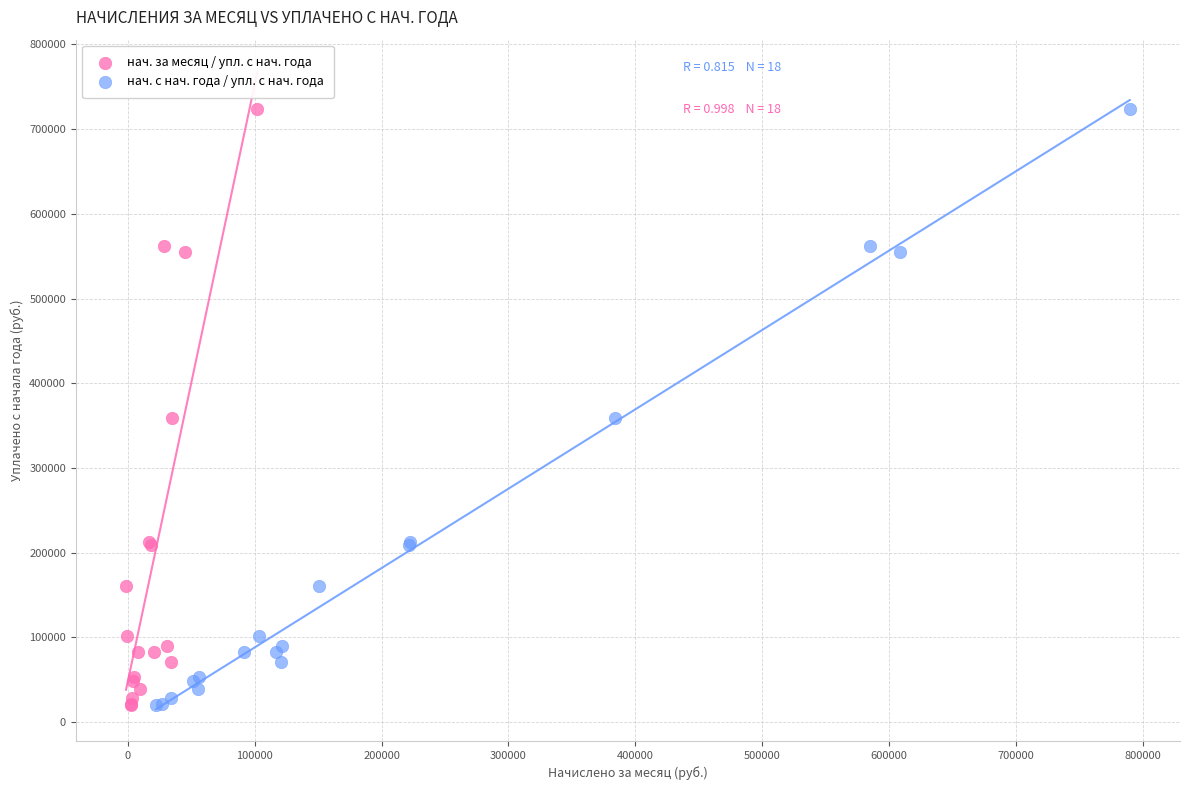

What are all the series names shown in the legend?

нач. за месяц / упл. с нач. года, нач. с нач. года / упл. с нач. года